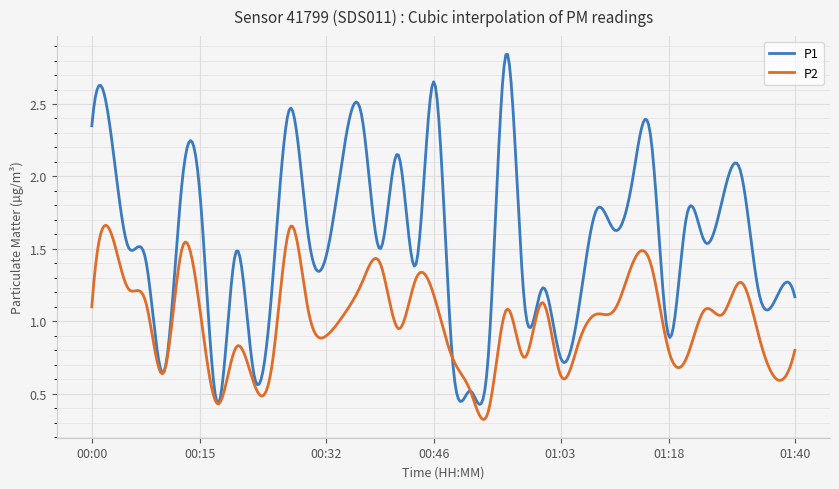

Rank the series by their average value, from lowest to highest.

P2, P1